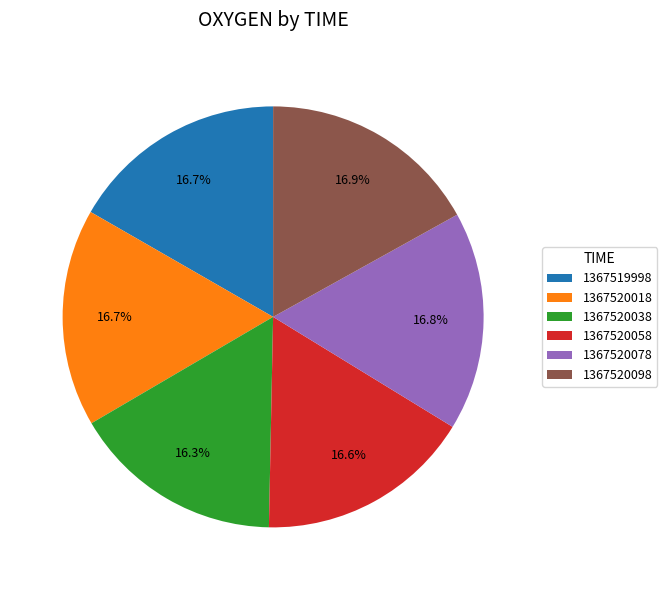

How many segments does this pie chart have?

6